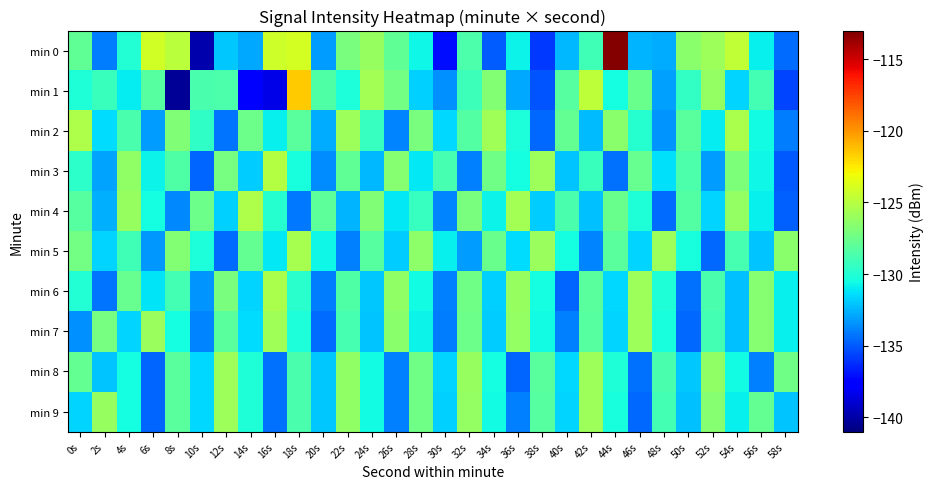

Which series has the largest range (max minus min)?

min 0